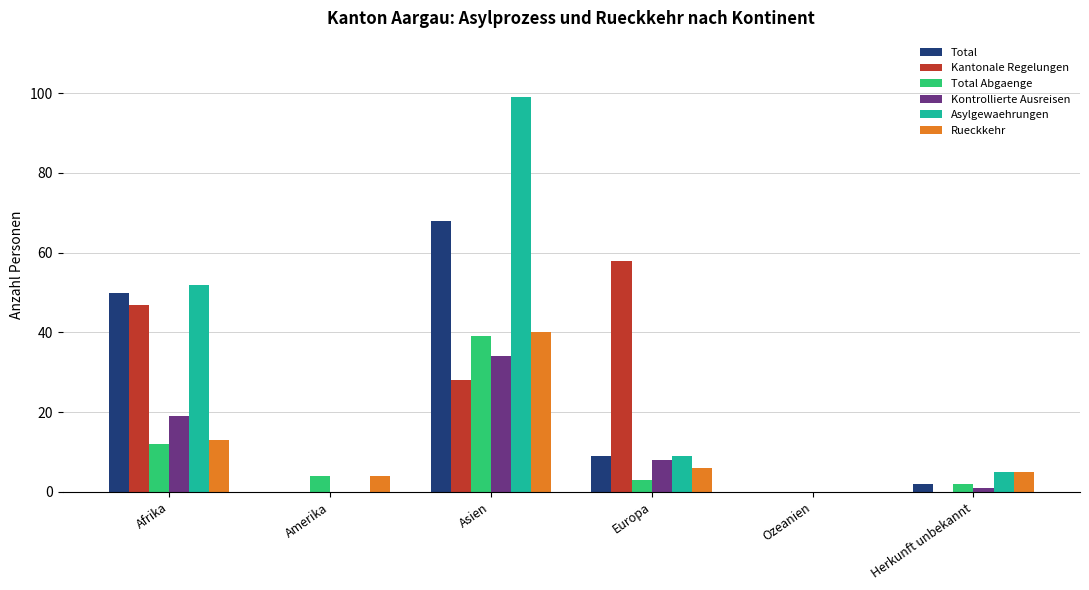

What is the highest value of the Kantonale Regelungen series?

58